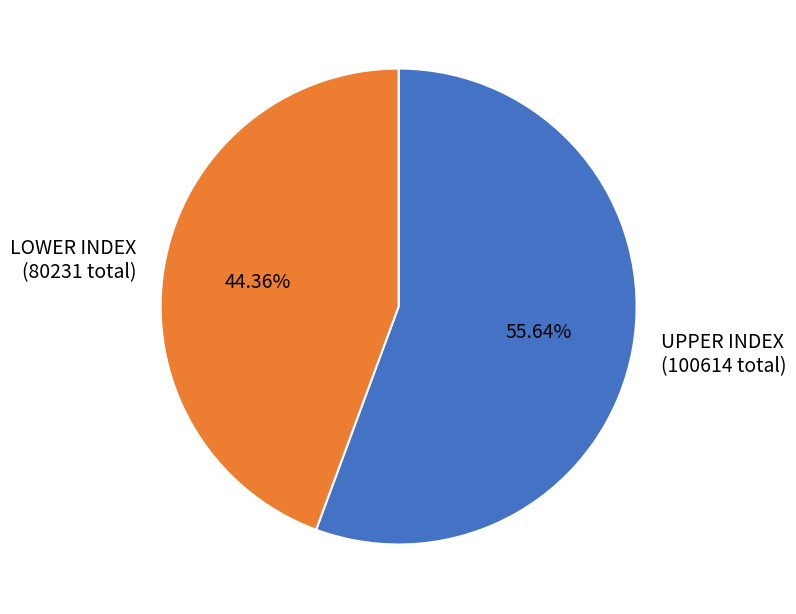

Which has a higher value, UPPER INDEX (100614 total) or LOWER INDEX (80231 total)?

UPPER INDEX (100614 total)